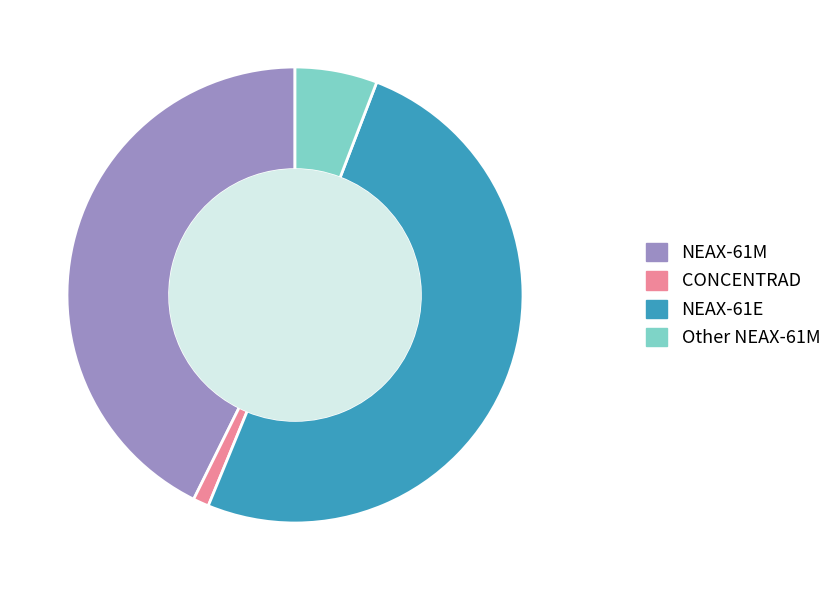

Do NEAX-61E and CONCENTRAD together represent more than half of the pie?

Yes